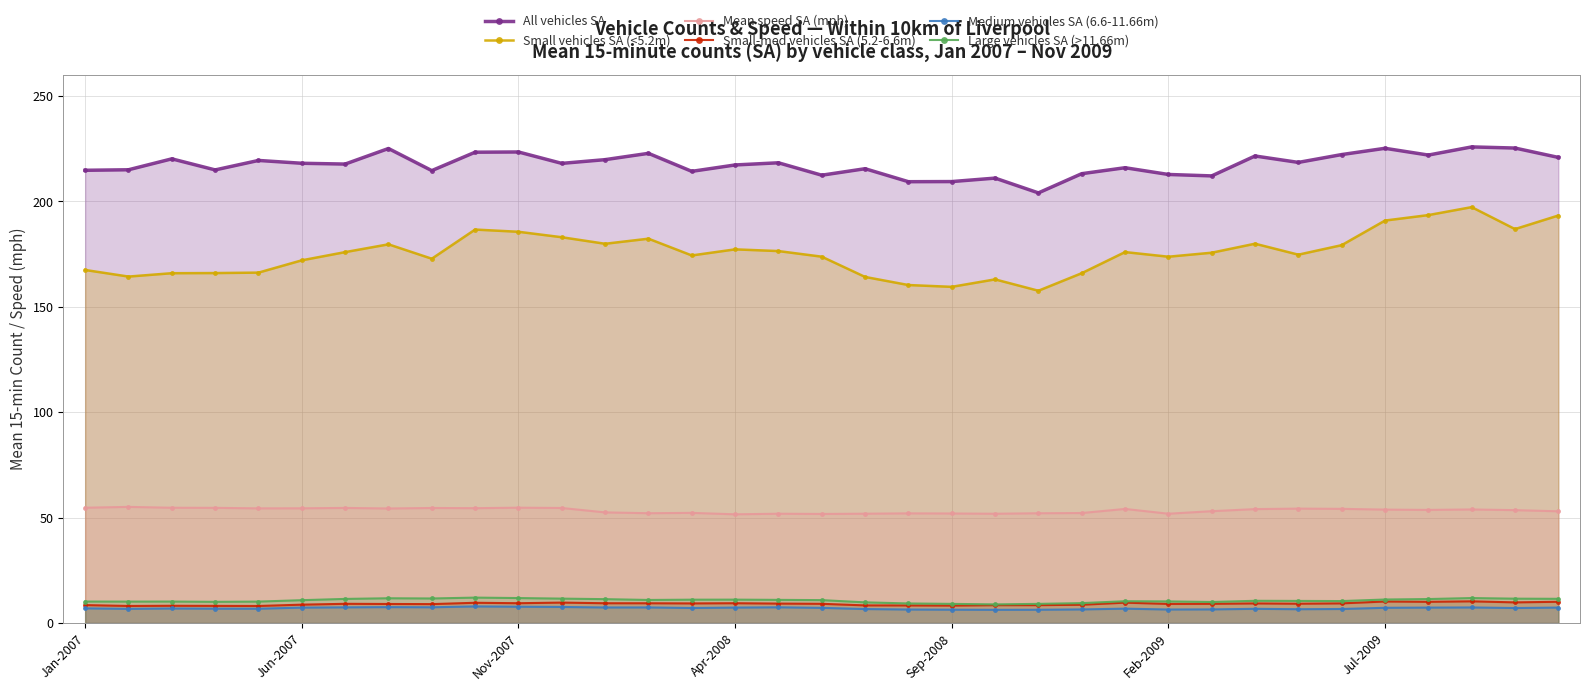

What is the difference between the second highest and minimum values in the Small vehicles SA (<5.2m) series?

35.9